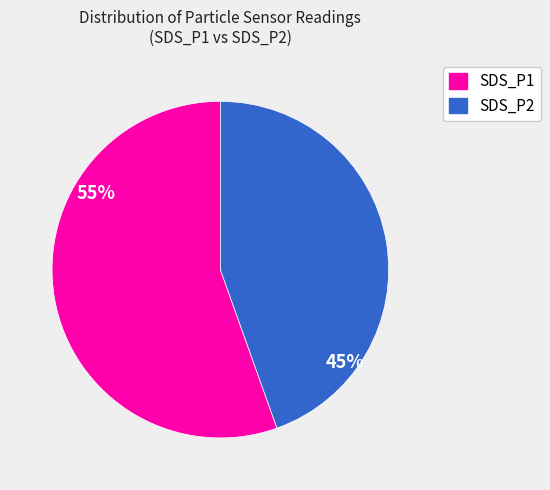

The SDS_P1 slice represents 55% of the pie. True or false?

True